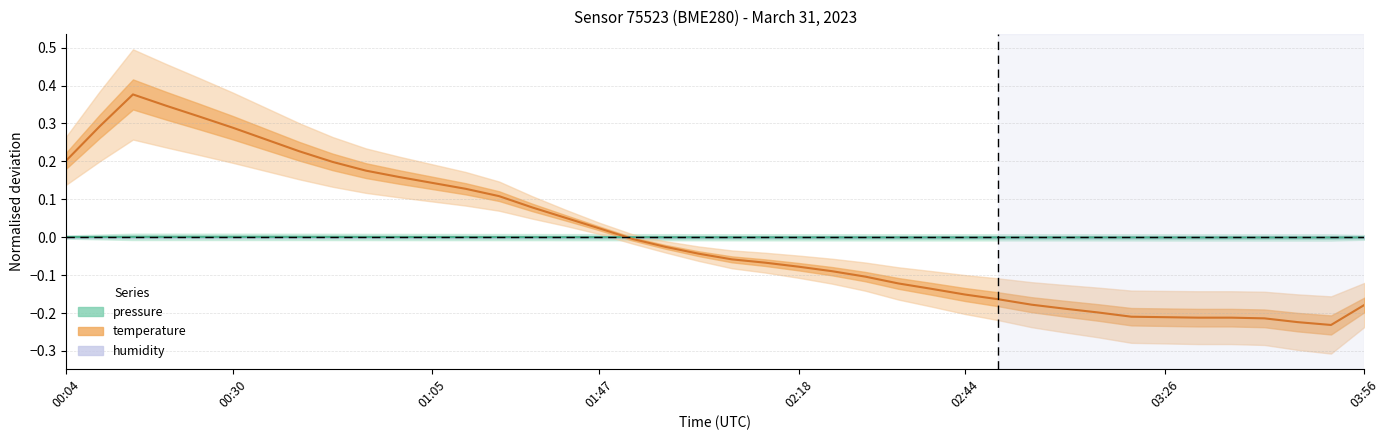

Is the value of temperature at 35 greater than the value of pressure at 37?

No